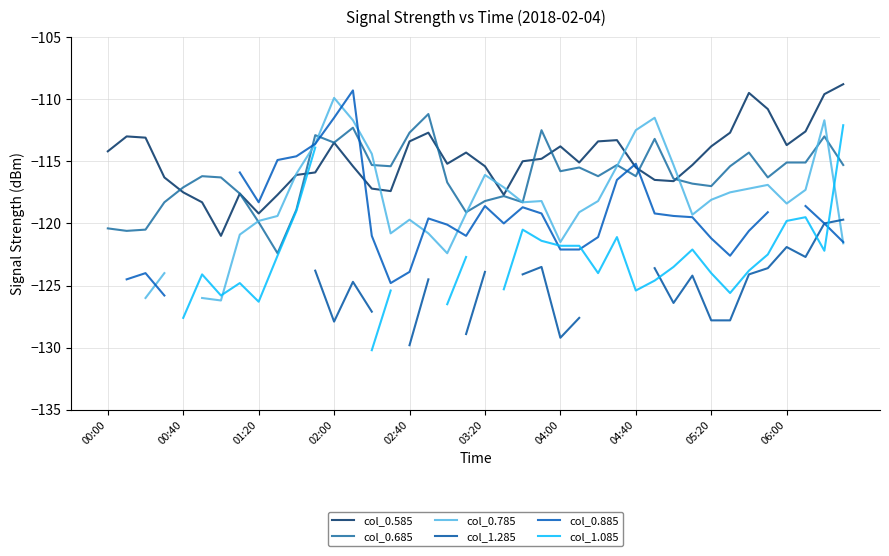

The value of col_0.585 at 03:20 is -171.5. True or false?

False